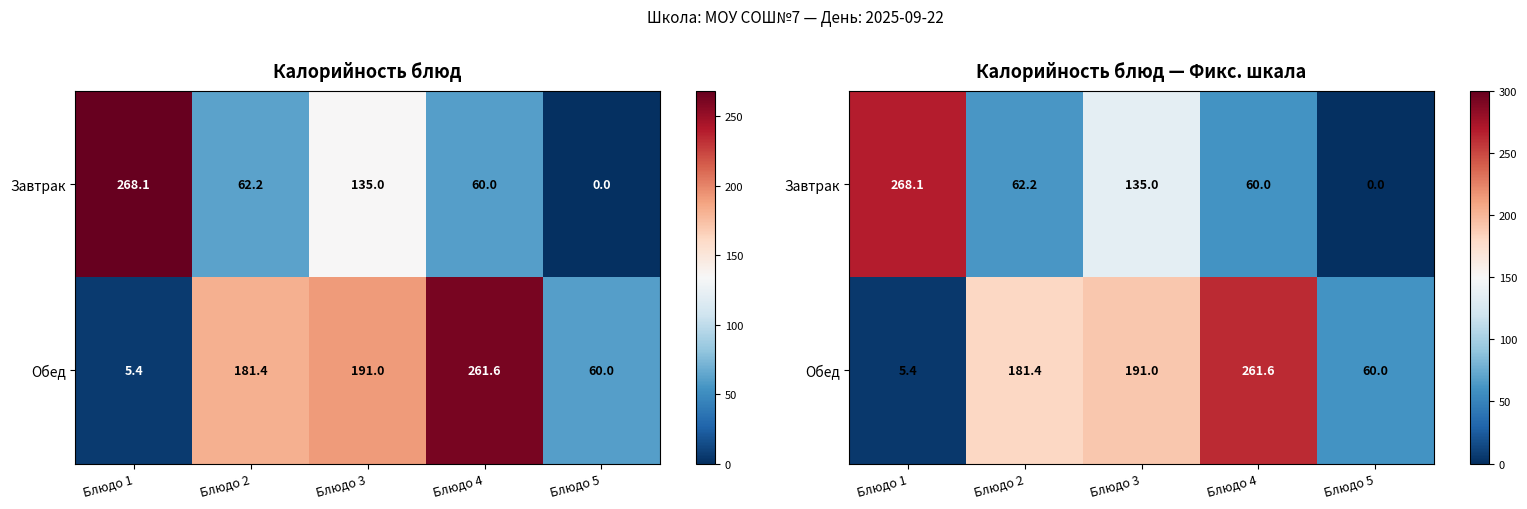

What is the difference between the maximum and minimum values in the Обед series?

256.1